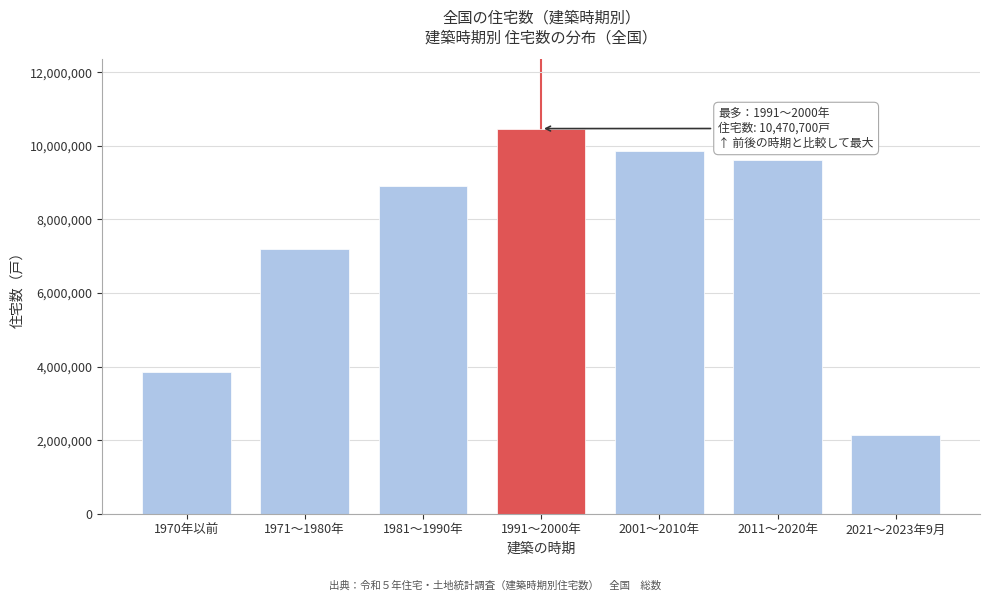

Reading left to right, extract all data points from this chart.

1970年以前=3856300	1971～1980年=7185600	1981～1990年=8921800	1991～2000年=10470700	2001～2010年=9862000	2011～2020年=9613700	2021～2023年9月=2137600